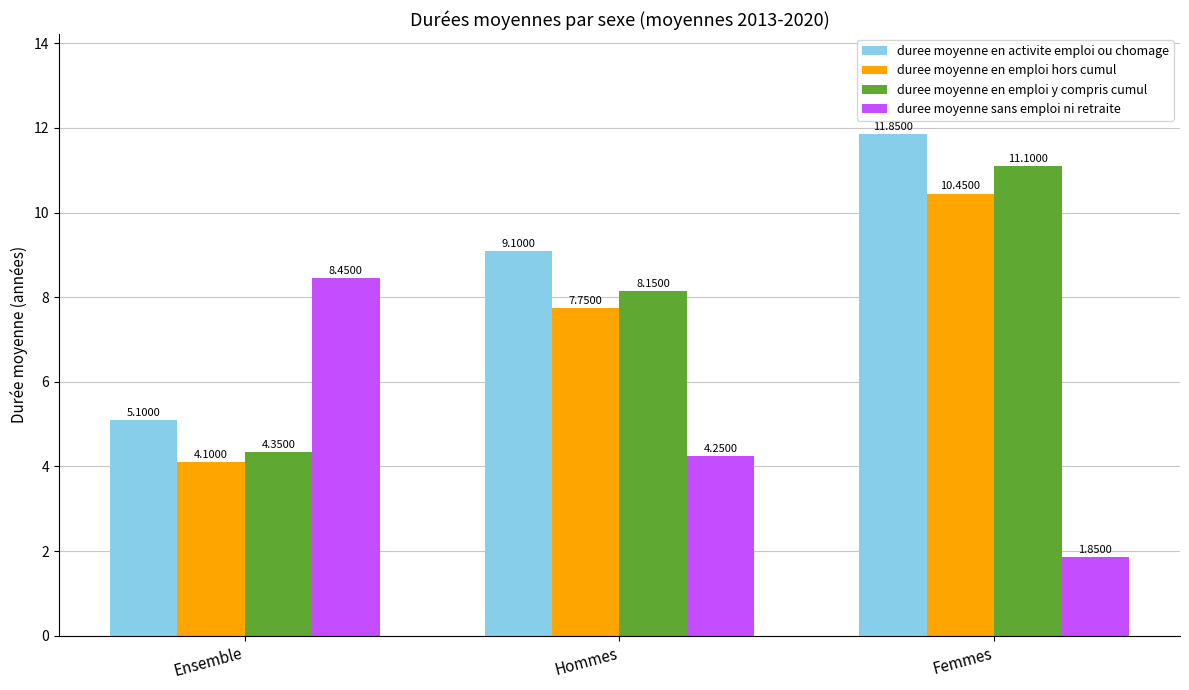

At which label does duree moyenne sans emploi ni retraite reach its minimum?

Femmes